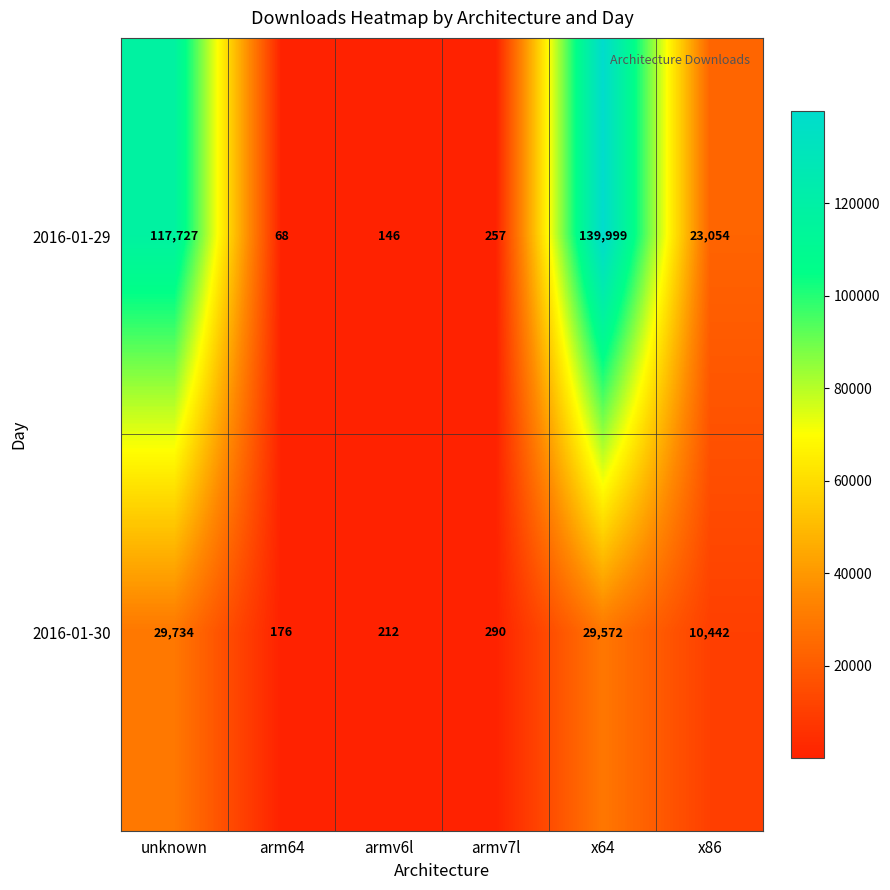

Reading left to right, transcribe all the data shown in this chart.

2016-01-29: 117727	68	146	257	139999	23054
2016-01-30: 29734	176	212	290	29572	10442